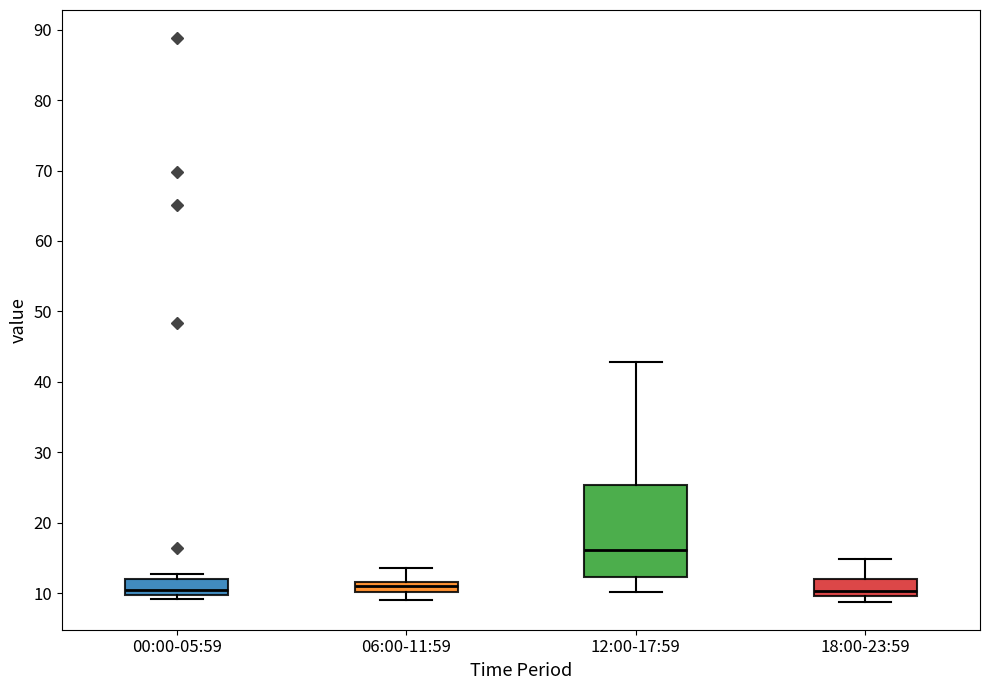

Which box is the tallest, from its lower edge to its upper edge?

12:00-17:59